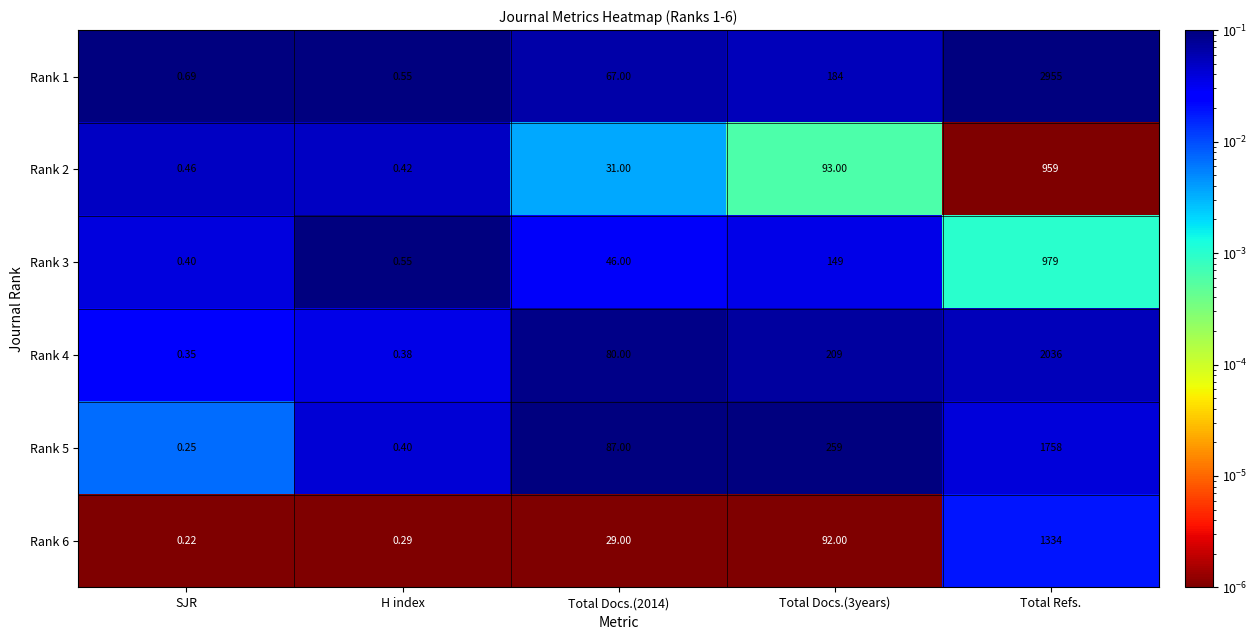

At which label does Rank 2 reach its minimum?

H index